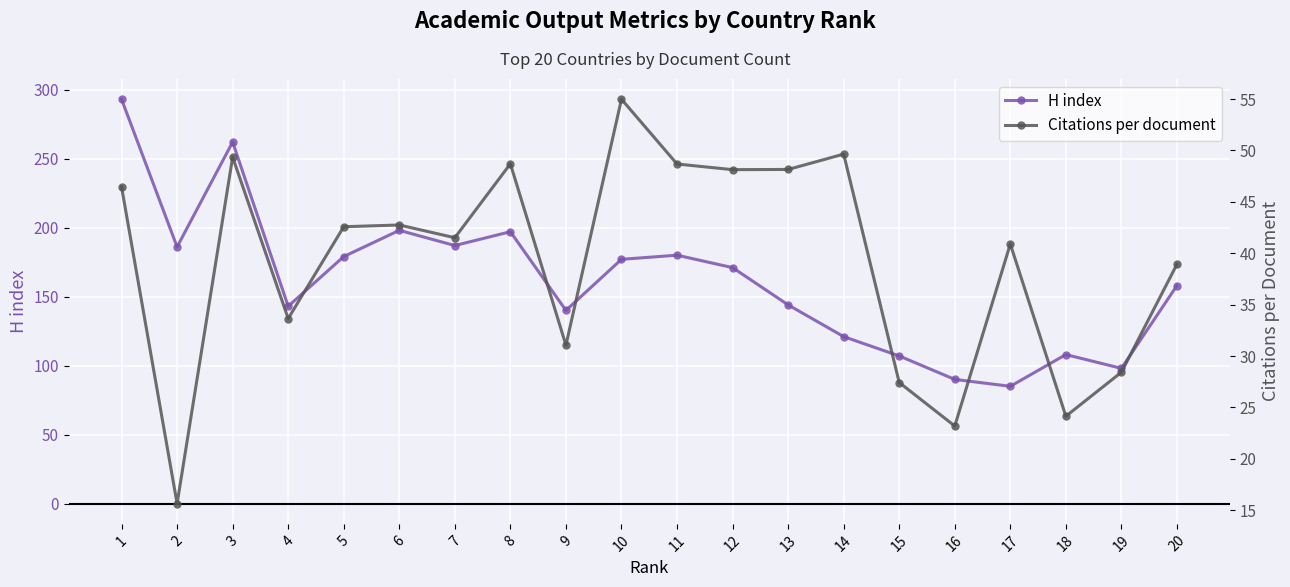

Is it true that H index equals 177.0 at 10?

True